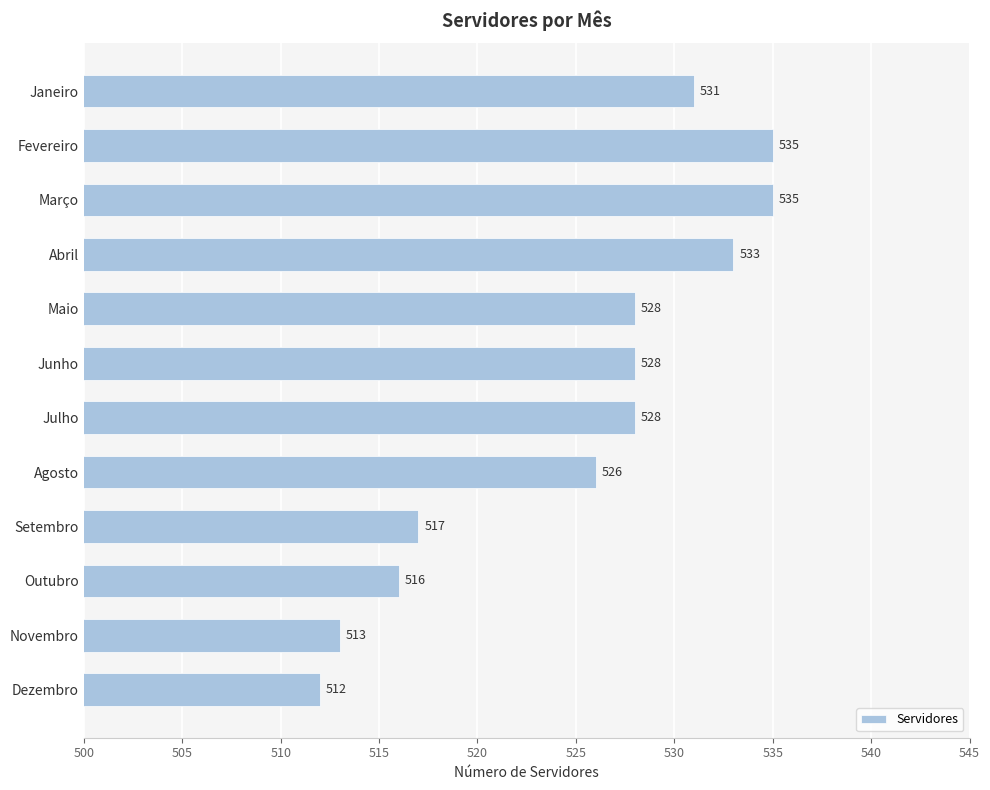

How many distinct data groups are displayed?

1